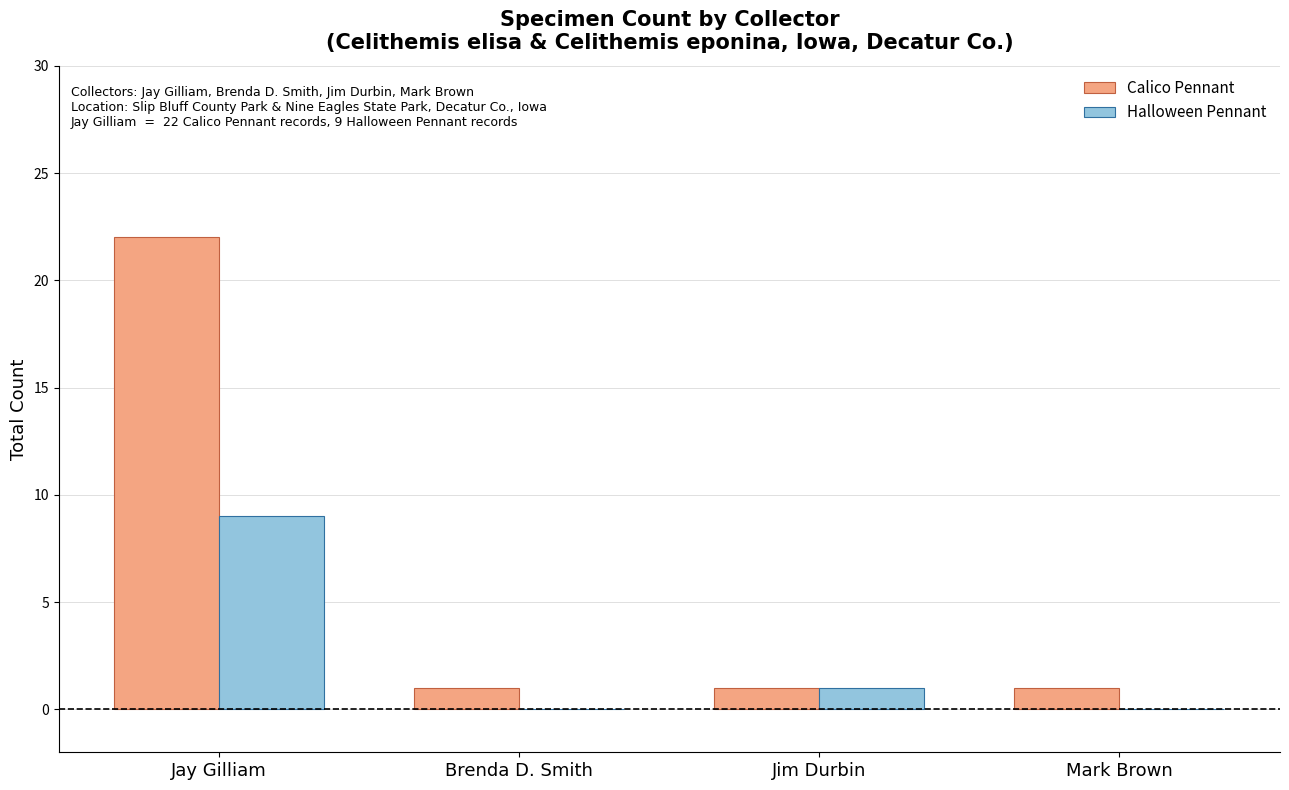

The value of Halloween Pennant at Jay Gilliam is 9. True or false?

True